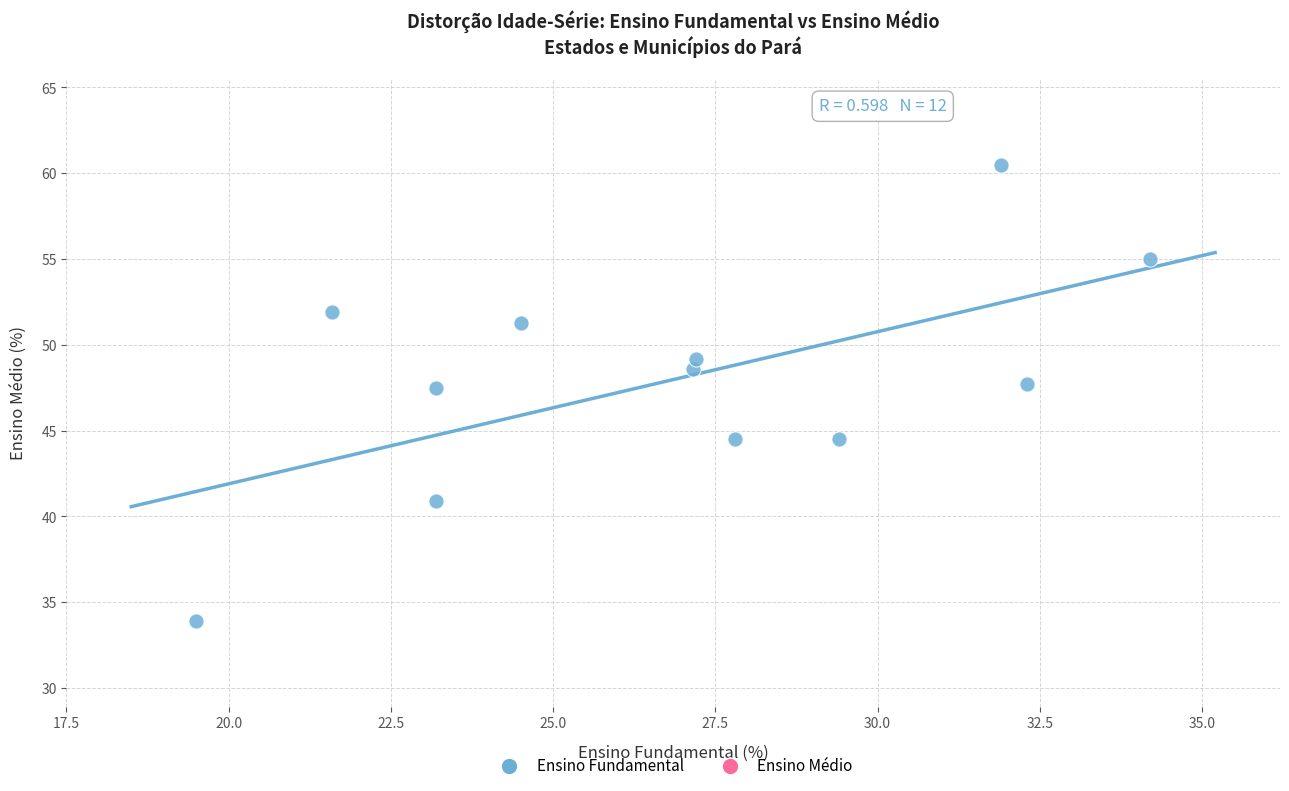

What is the range of X values (max minus min)?

14.7